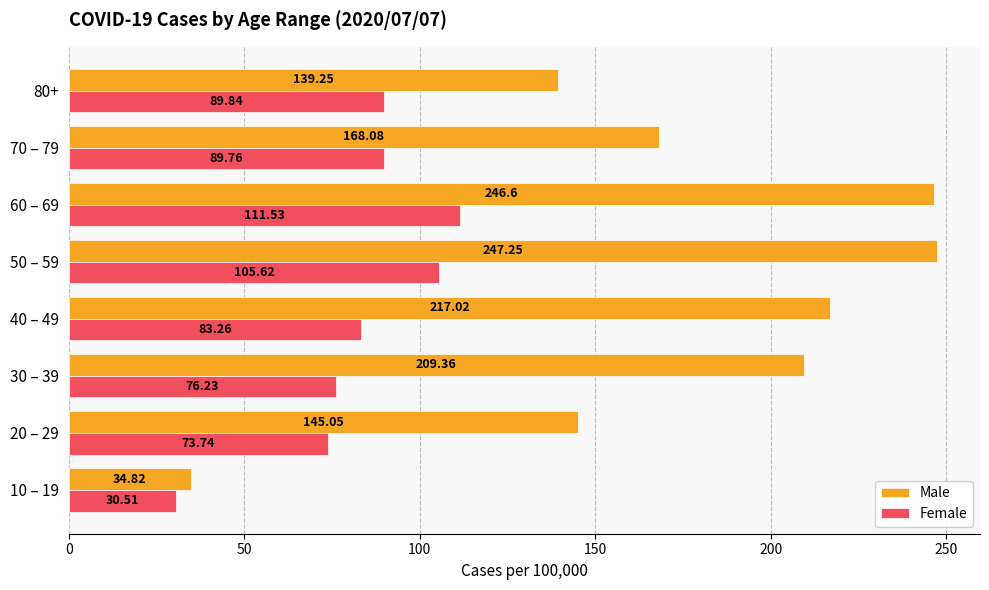

What is the difference between the second highest and minimum values in the Male series?

211.8